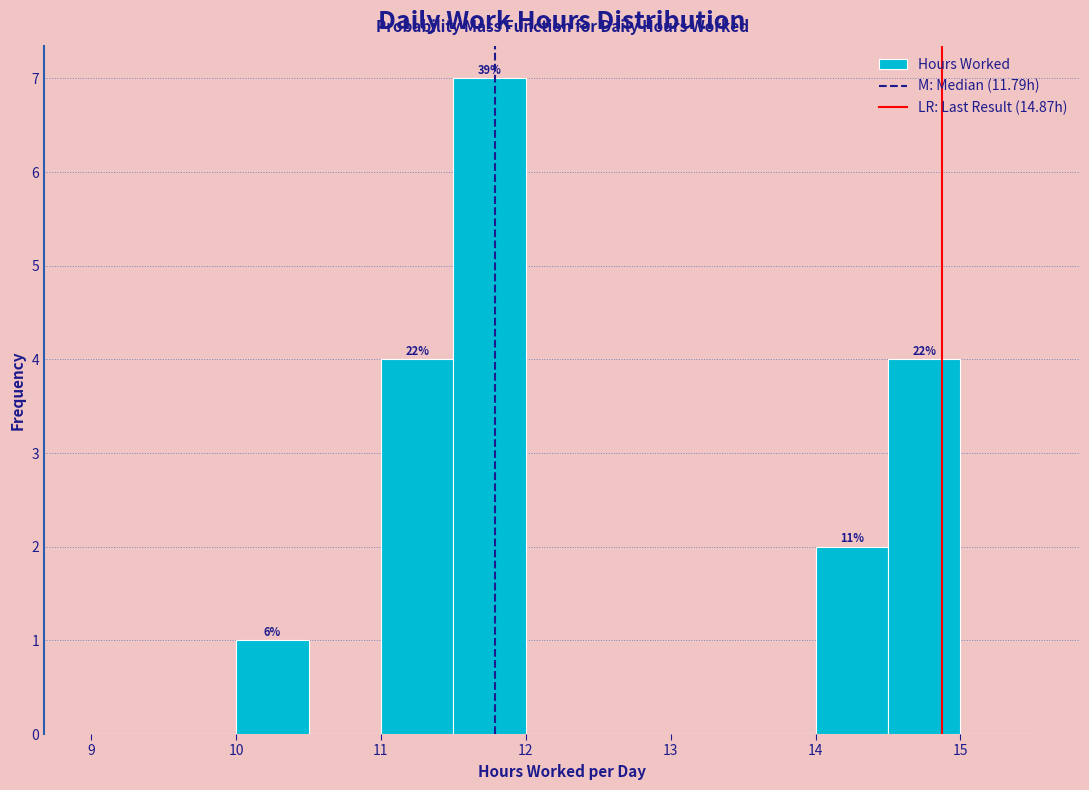

Which range on the x-axis has the tallest bar?

11.5 to 12.0